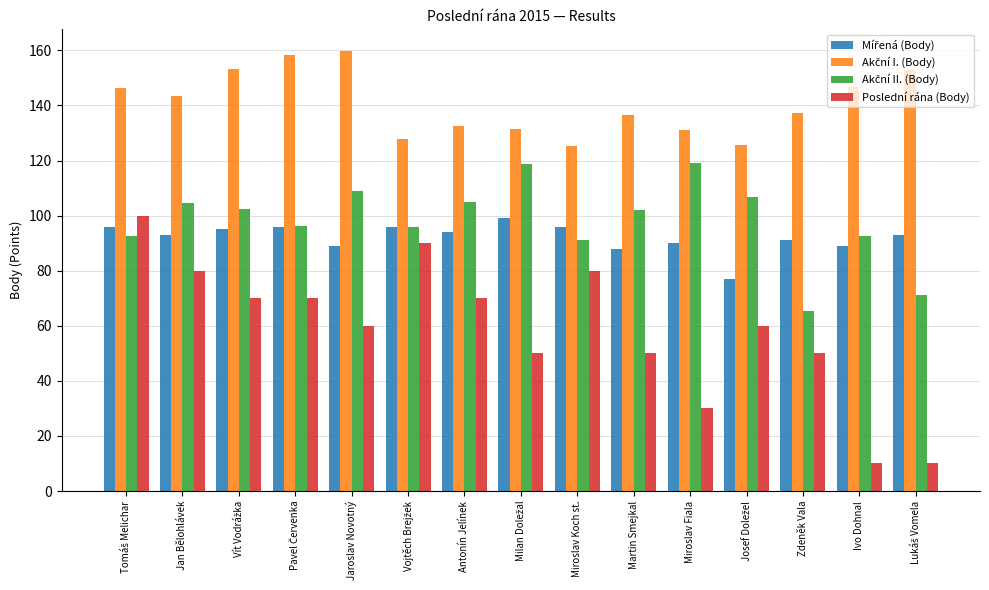

Read the Poslední rána (Body) value at Zdeněk Vala.

50.0